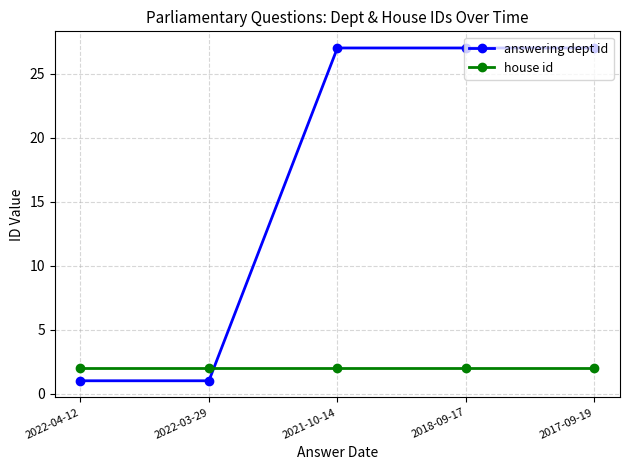

What is the minimum value for answering dept id?

1